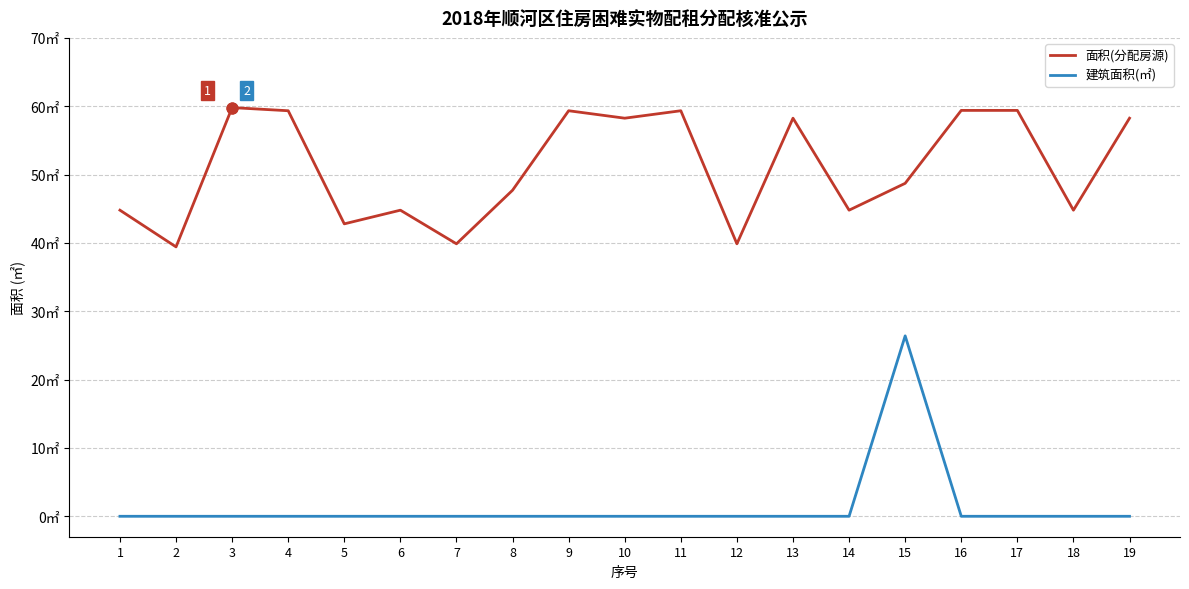

Is the value of 建筑面积(㎡) at 2 greater than the value of 面积(分配房源) at 13?

No